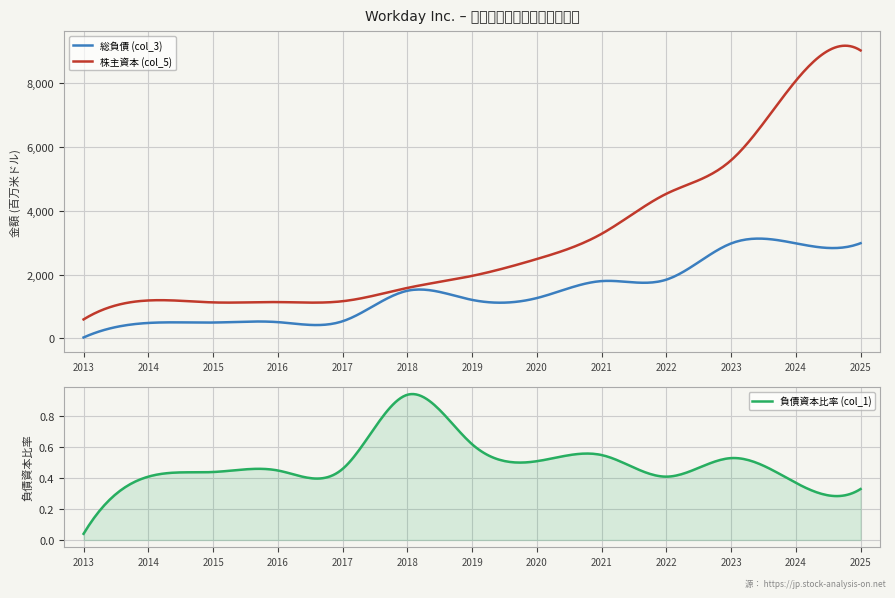

Reading right to left, extract all data points from this chart.

総負債 (col_3): 2984.0	2980.0	2976.0	1840.0	1795.0	1262.0	1205.0	1491.0	534.0	507.0	494.0	481.0	25.0
株主資本 (col_5): 9034.0	8082.0	5586.0	4535.0	3278.0	2487.0	1958.0	1580.0	1163.0	1136.0	1126.0	1187.0	592.0
負債資本比率 (col_1): 0.3	0.4	0.5	0.4	0.6	0.5	0.6	0.9	0.5	0.5	0.4	0.4	0.0